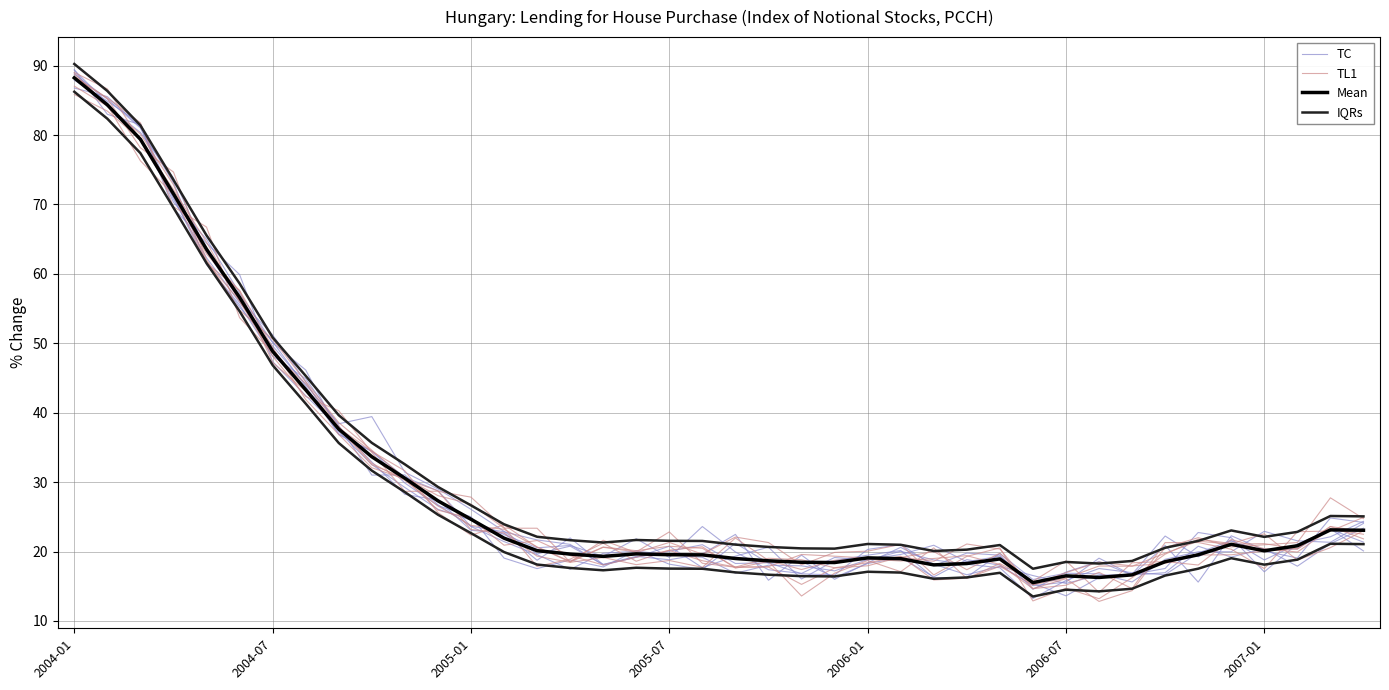

What is the approximate value of TC at 11?

26.6